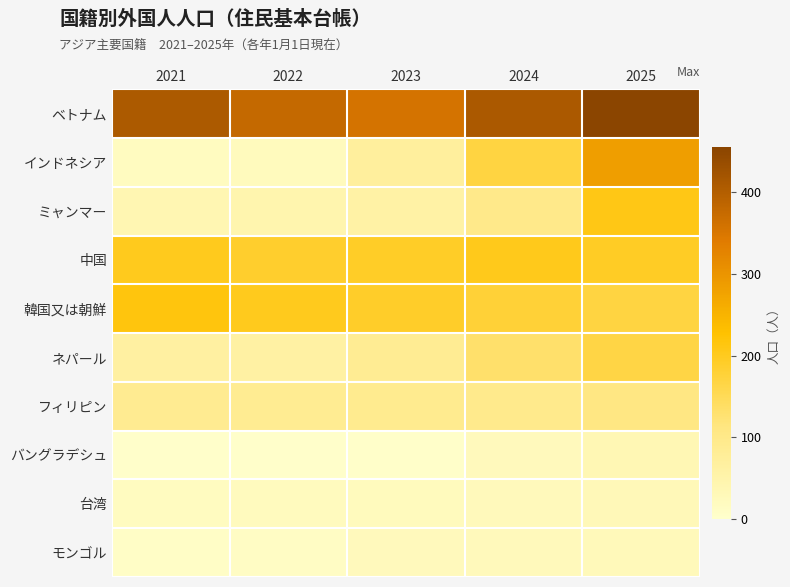

At how many categories does at least one series exceed 22?

5